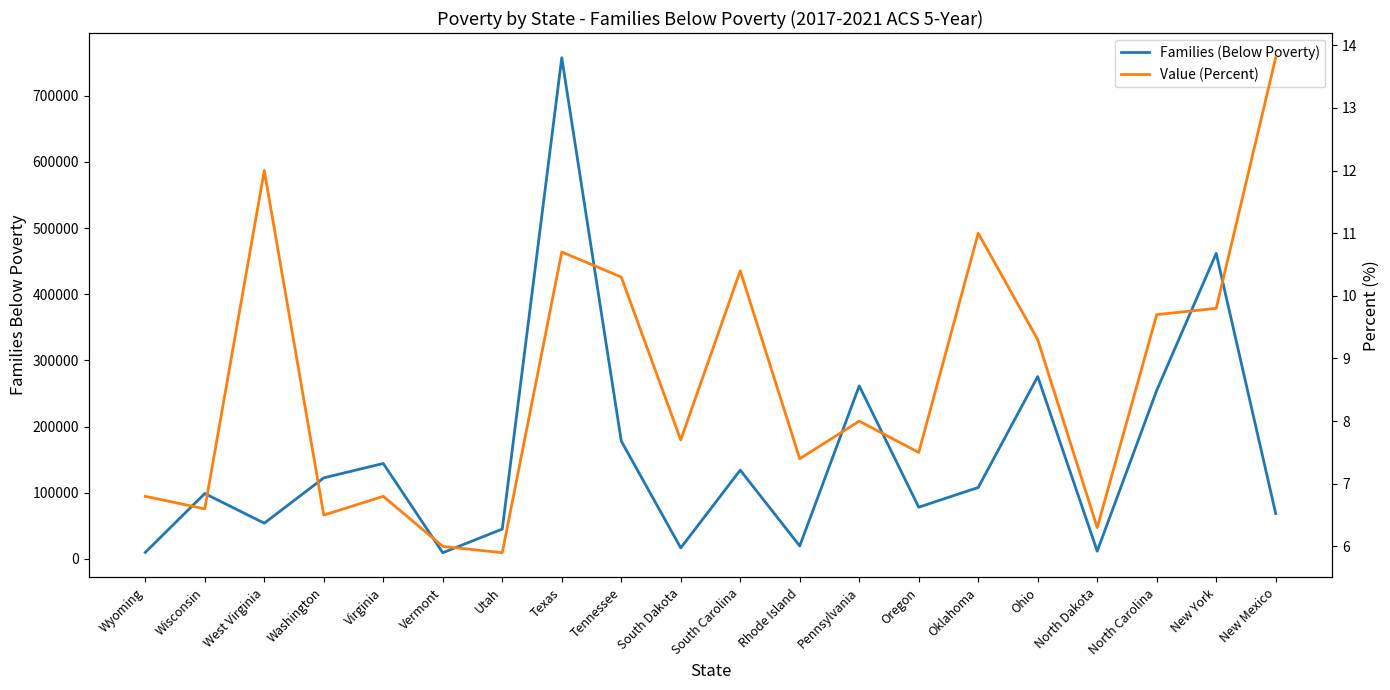

The Families (Below Poverty) series shows 16643.0 at South Dakota. True or false?

True